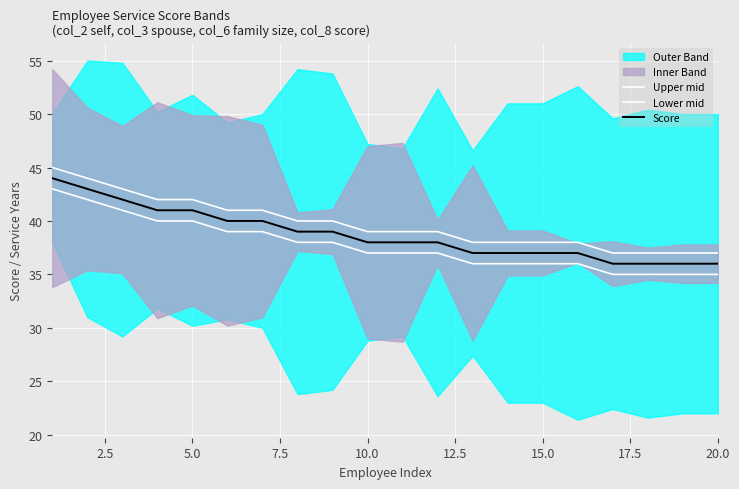

How many lines are shown in the chart?

3